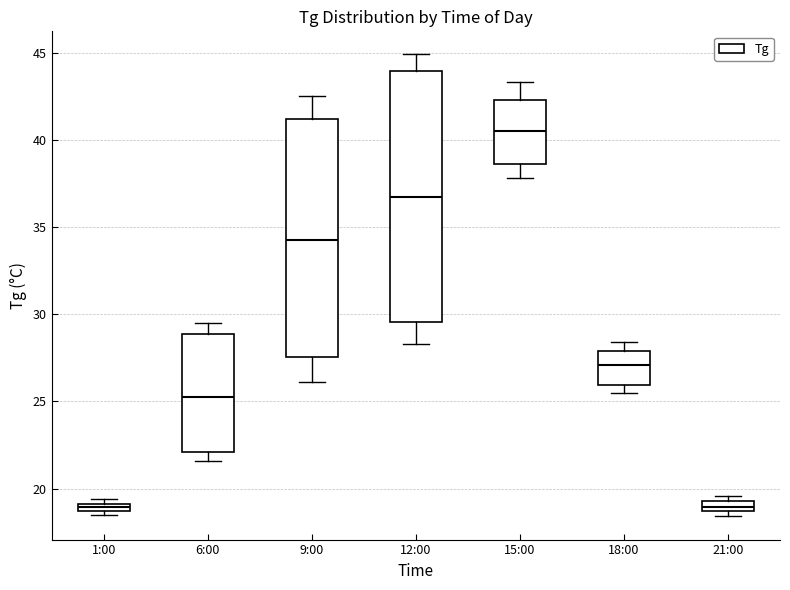

Which box is the tallest, from its lower edge to its upper edge?

12:00